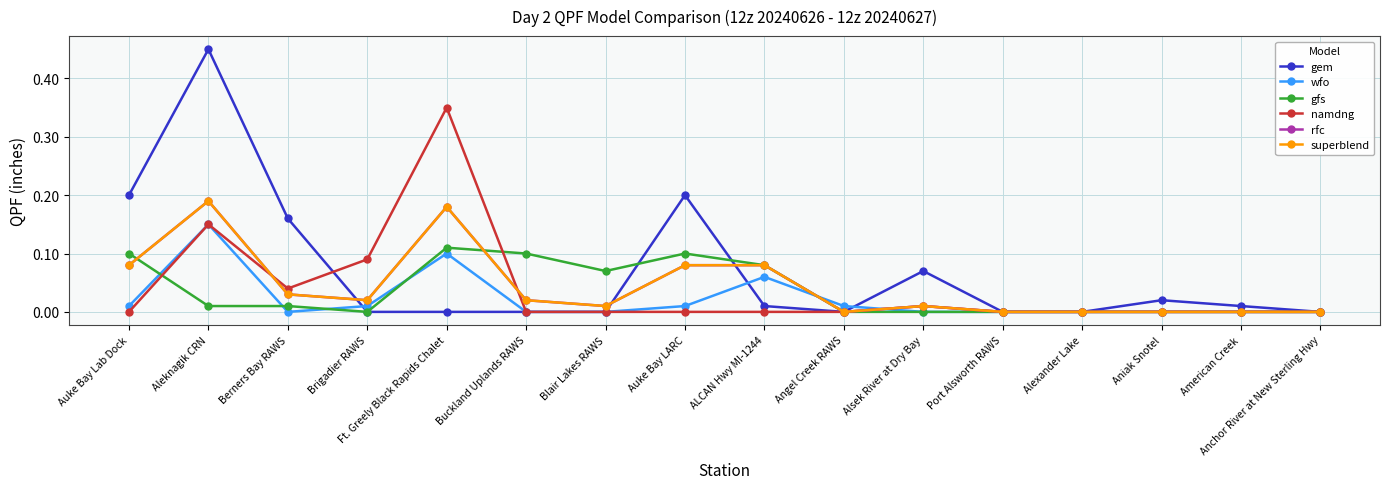

Does the chart have visible grid lines?

Yes